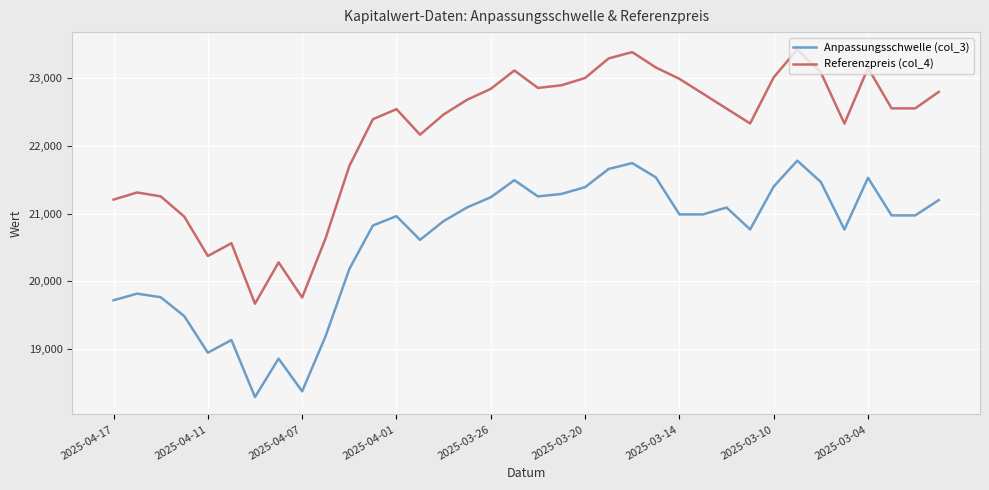

List the labels in order of value, largest first.

2025-03-07, 2025-03-18, 2025-03-19, 2025-03-17, 2025-03-04, 2025-03-25, 2025-03-06, 2025-03-10, 2025-03-20, 2025-03-21, 2025-03-24, 2025-03-26, 2025-02-27, 2025-03-27, 2025-03-12, 2025-03-14, 2025-03-13, 2025-03-03, 2025-02-28, 2025-04-01, 2025-03-28, 2025-04-02, 2025-03-11, 2025-03-05, 2025-03-31, 2025-04-03, 2025-04-16, 2025-04-15, 2025-04-17, 2025-04-14, 2025-04-04, 2025-04-10, 2025-04-11, 2025-04-08, 2025-04-07, 2025-04-09